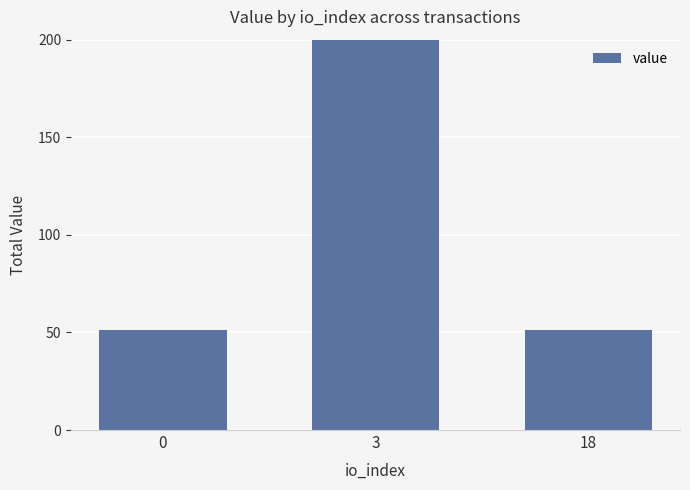

List the labels in order of value, largest first.

3, 0, 18